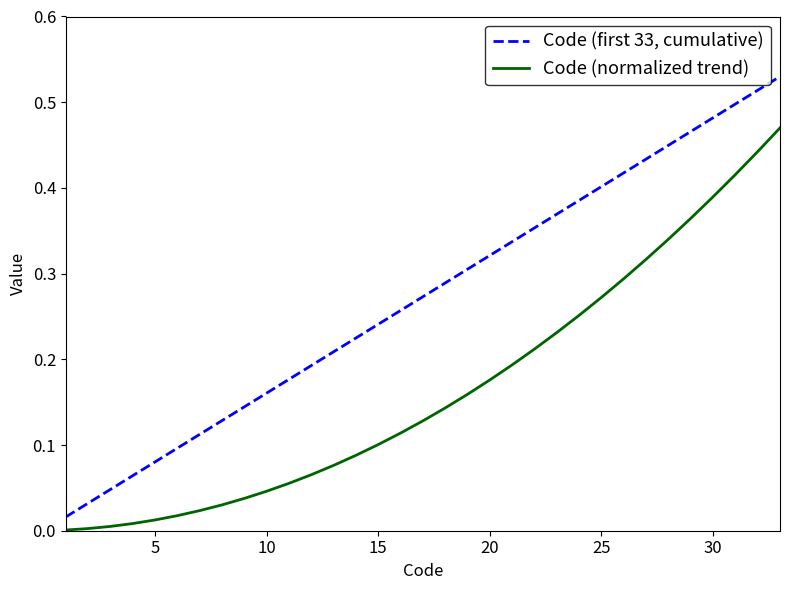

List the series in order of their peak value, lowest first.

Code (normalized trend), Code (first 33, cumulative)